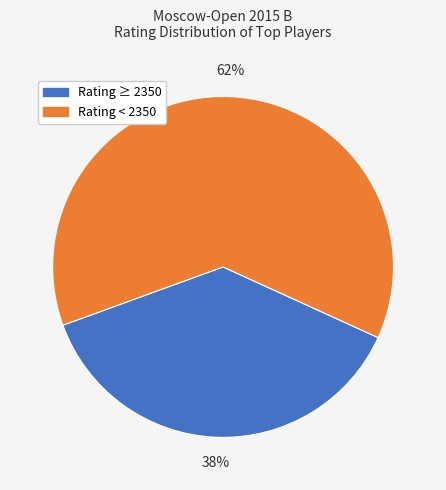

To the nearest percent, what is the average slice percentage?

50%